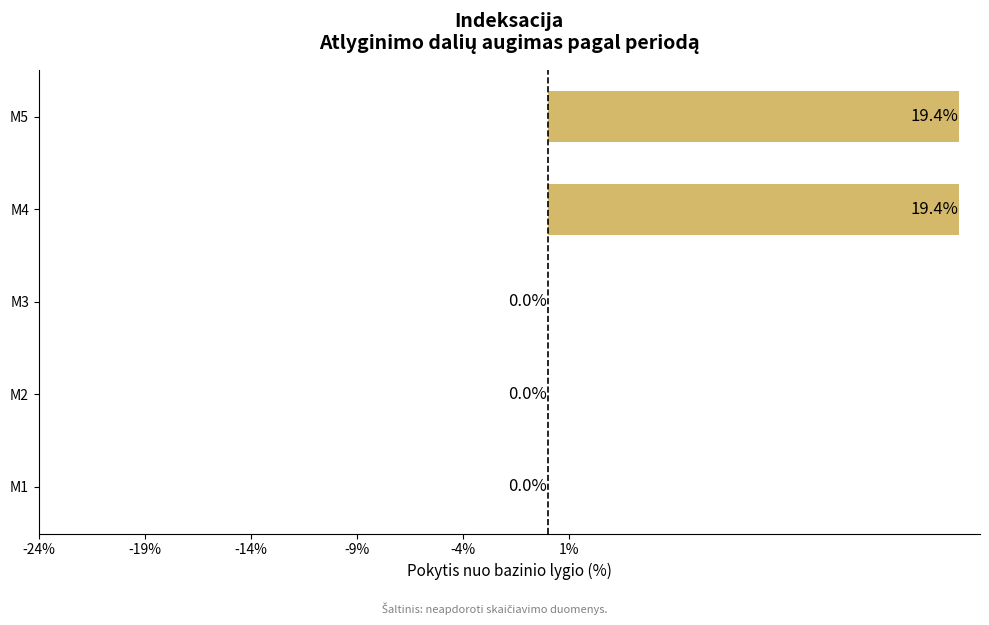

The chart shows a value of 9.9 at M2. True or false?

False